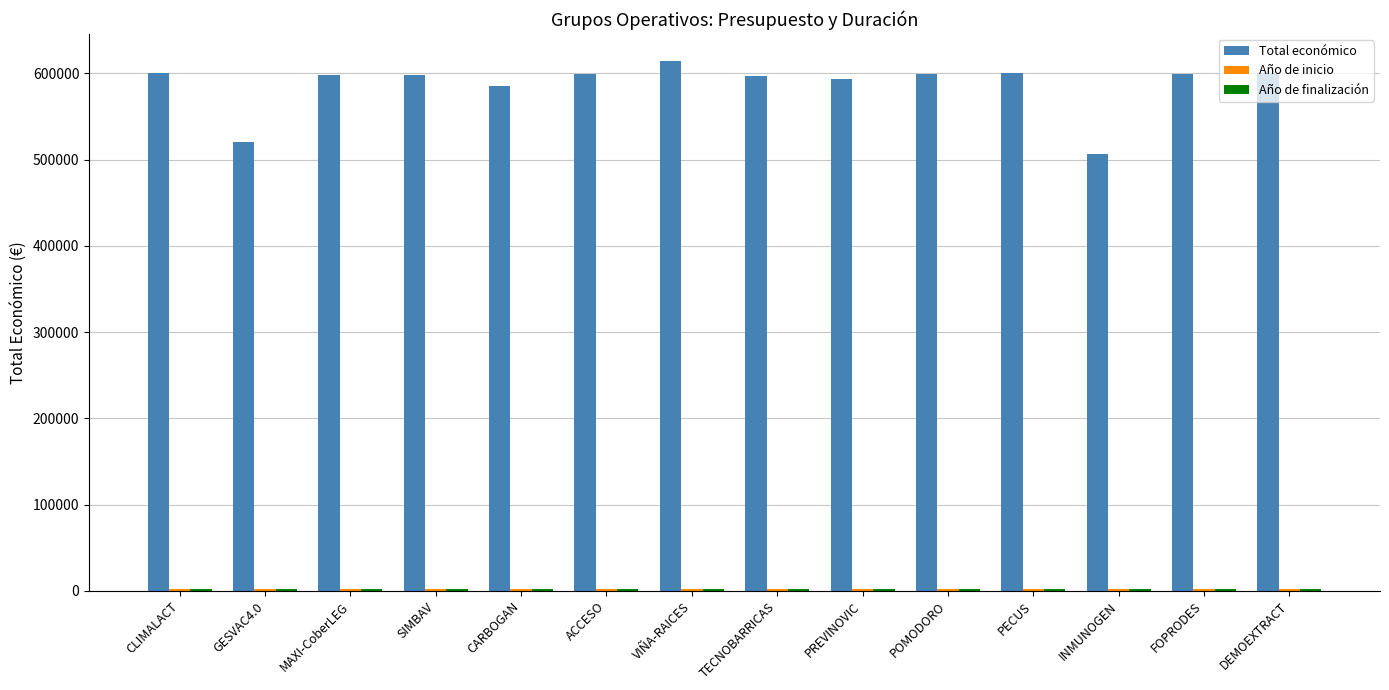

Where does the Total económico series first go above 599211?

CLIMALACT